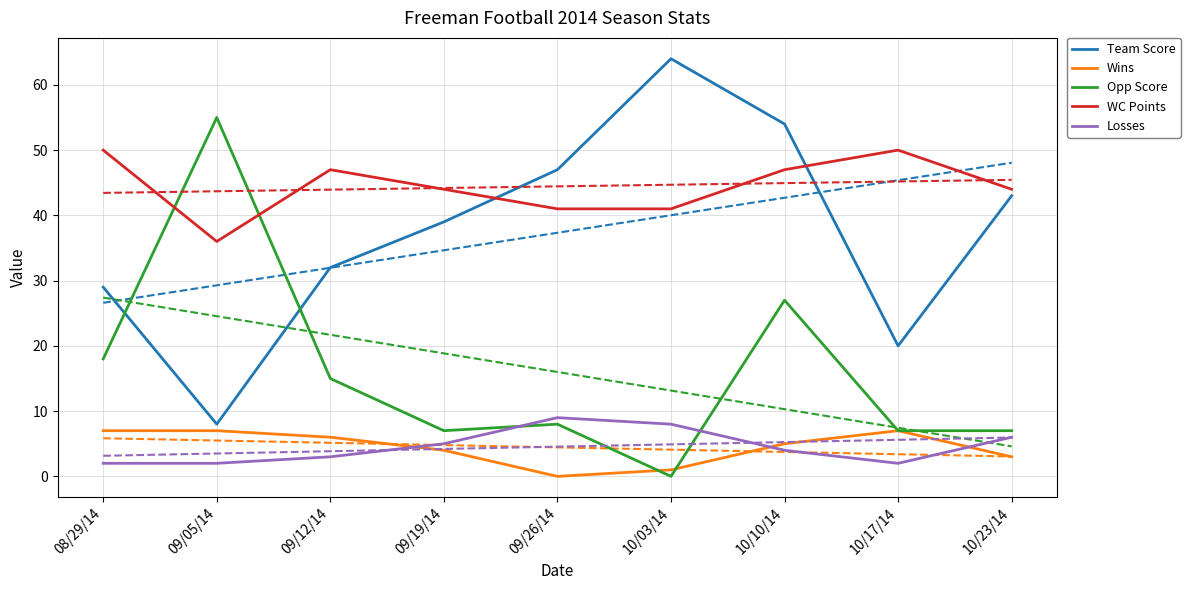

The value of Opp Score at 10/03/14 is 0. True or false?

True